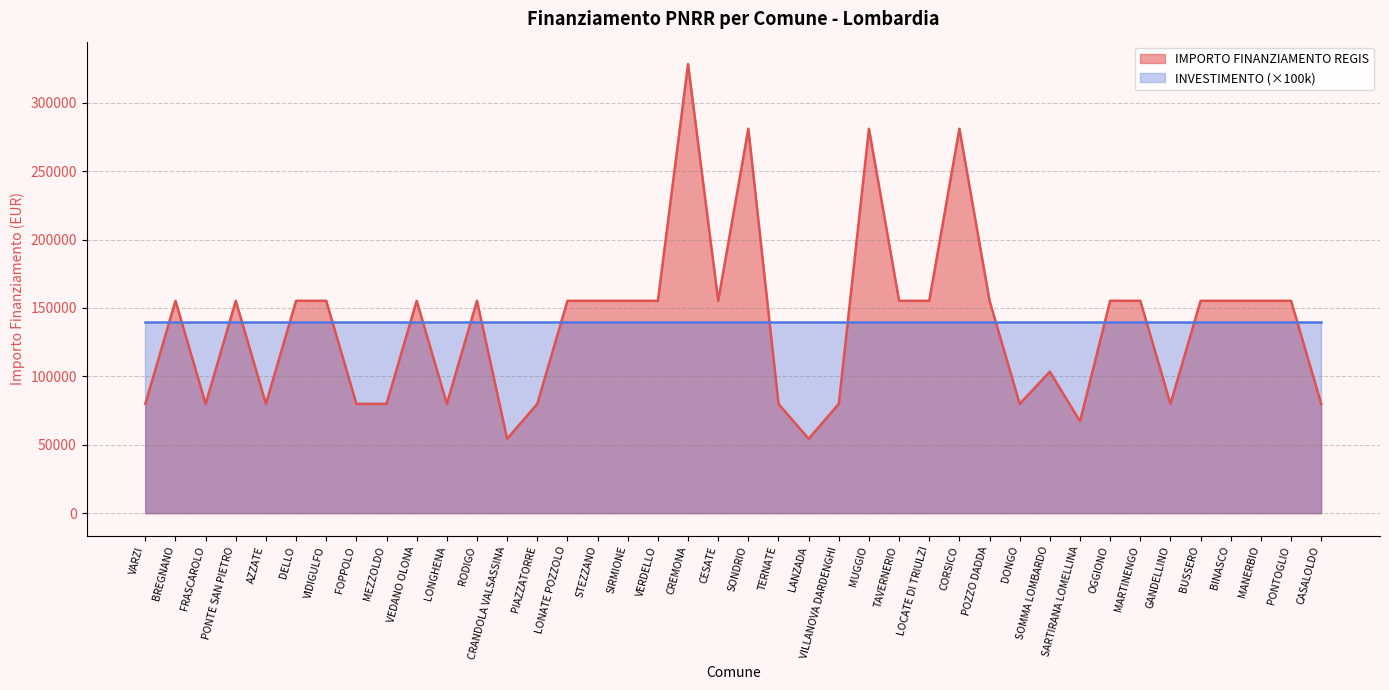

The value at MARTINENGO is 155234. True or false?

True